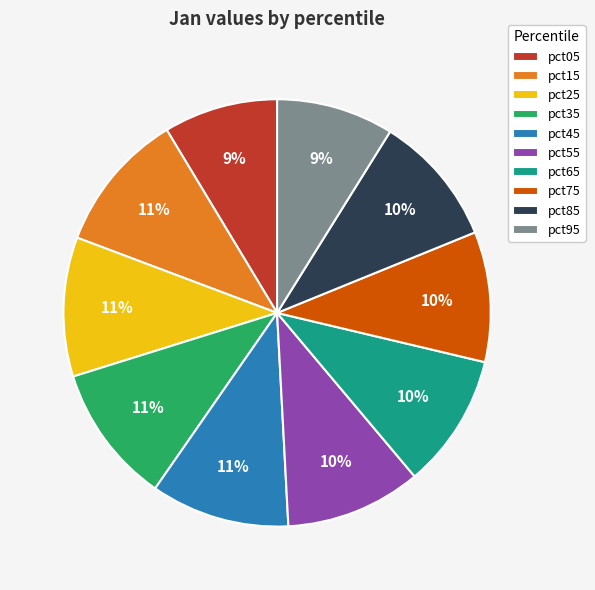

Do pct85 and pct35 together represent more than half of the pie?

No